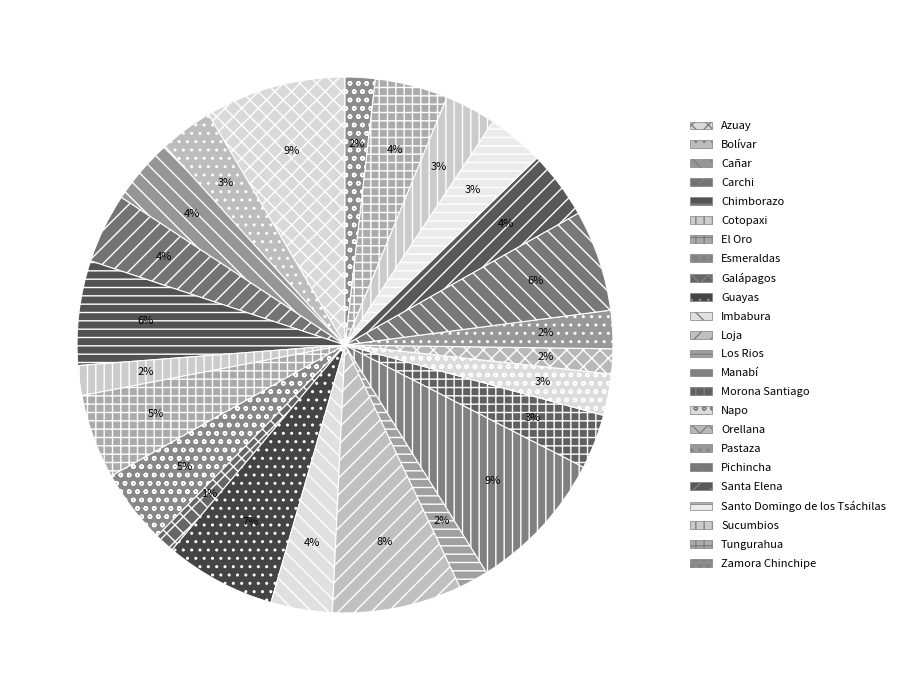

Is Los Rios the majority of the pie?

No